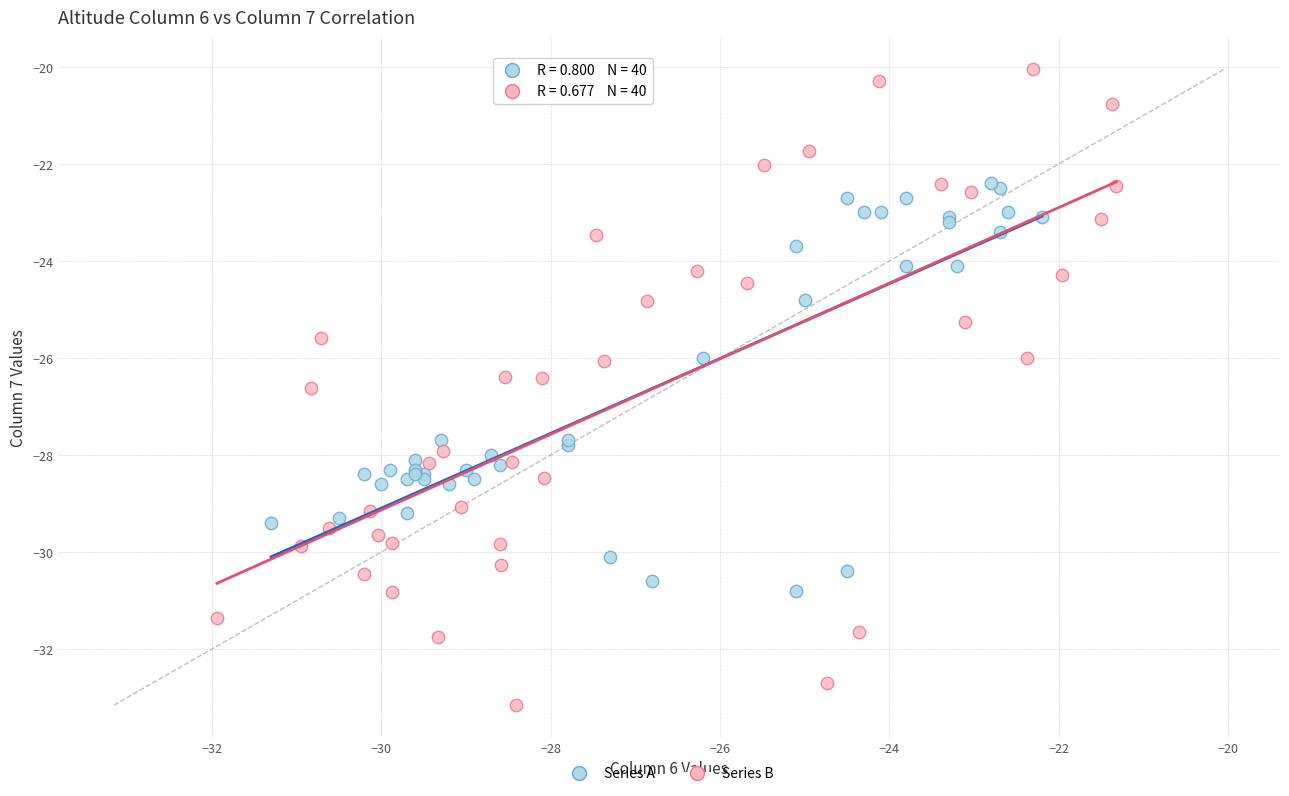

Which series contains the lowest Y value?

Series B